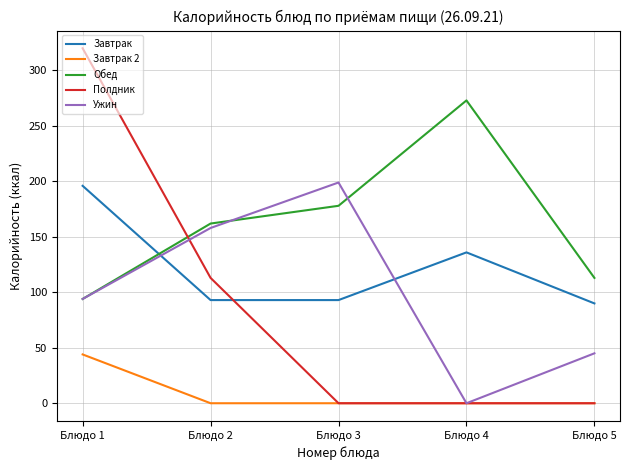

What is the total value across all series at Блюдо 4?

409